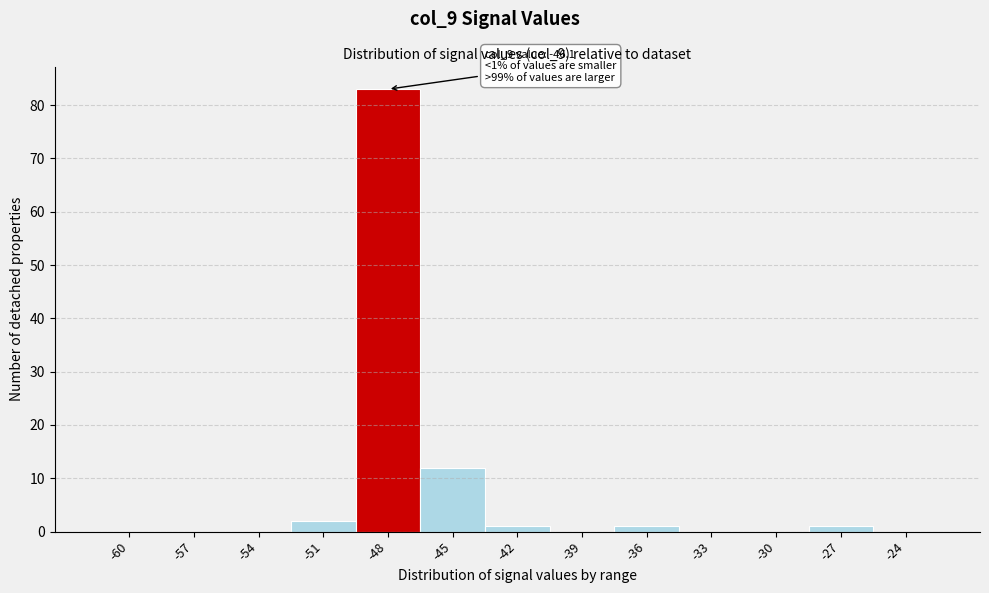

Reading left to right, what are all the values shown in this chart?

-60=0	-57=0	-54=0	-51=2	-48=83	-45=12	-42=1	-39=0	-36=1	-33=0	-30=0	-27=1	-24=0